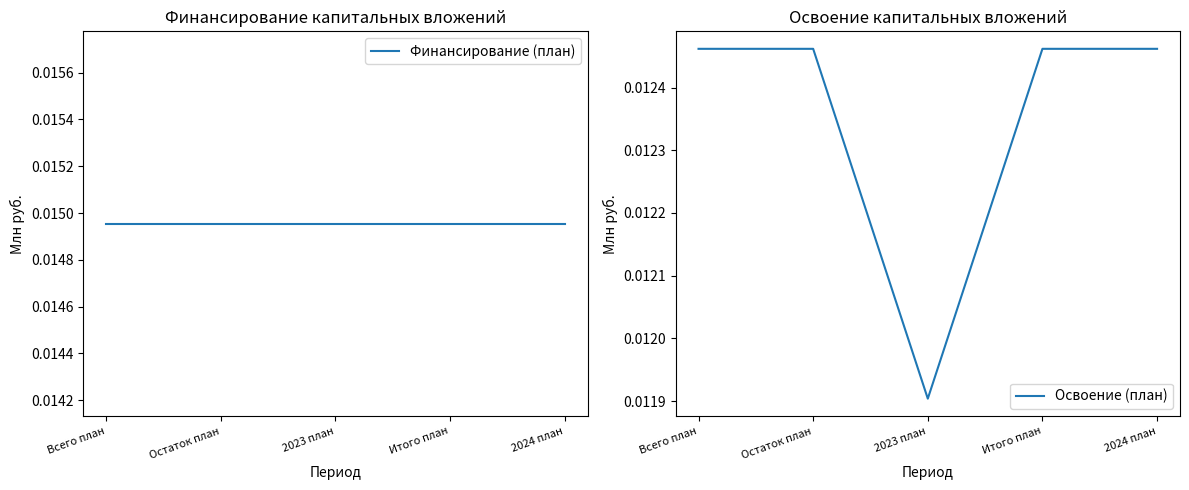

Reading left to right, what are all the values shown in this chart?

Финансирование (план): Всего план=0.0	Остаток план=0.0	2023 план=0.0	Итого план=0.0	2024 план=0.0
Освоение (план): Всего план=0.0	Остаток план=0.0	2023 план=0.0	Итого план=0.0	2024 план=0.0